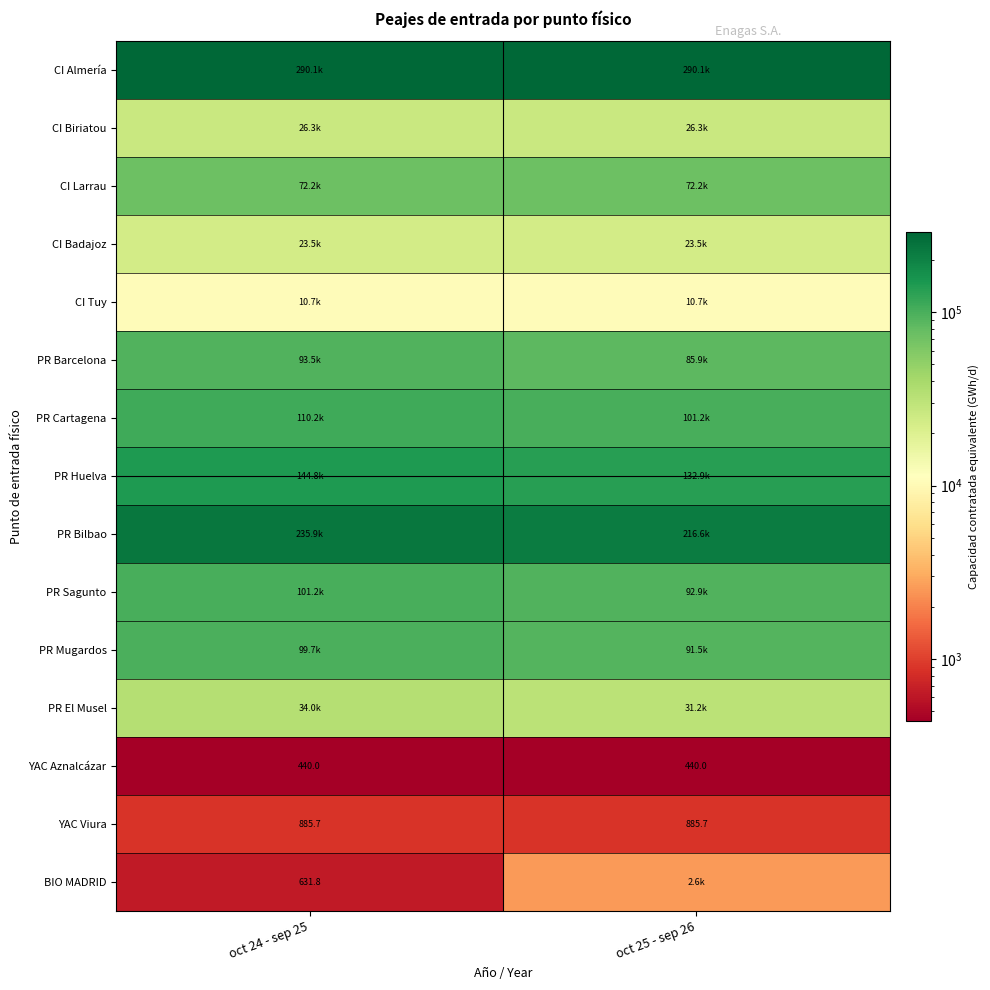

Is it true that PR Mugardos equals 130096.6 at oct 25 - sep 26?

False